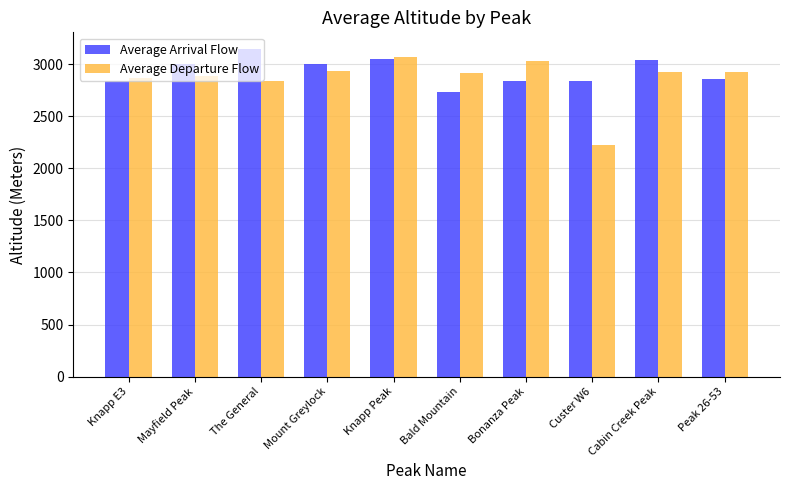

Which label corresponds to the largest value in the chart?

The General